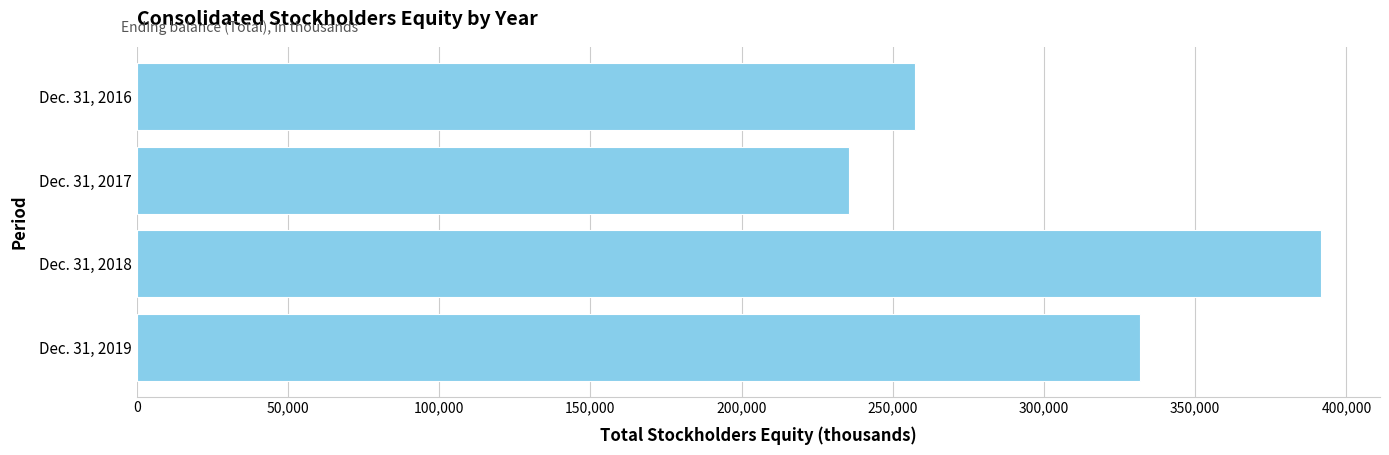

At which category does the chart reach its minimum across all series?

Dec. 31, 2017